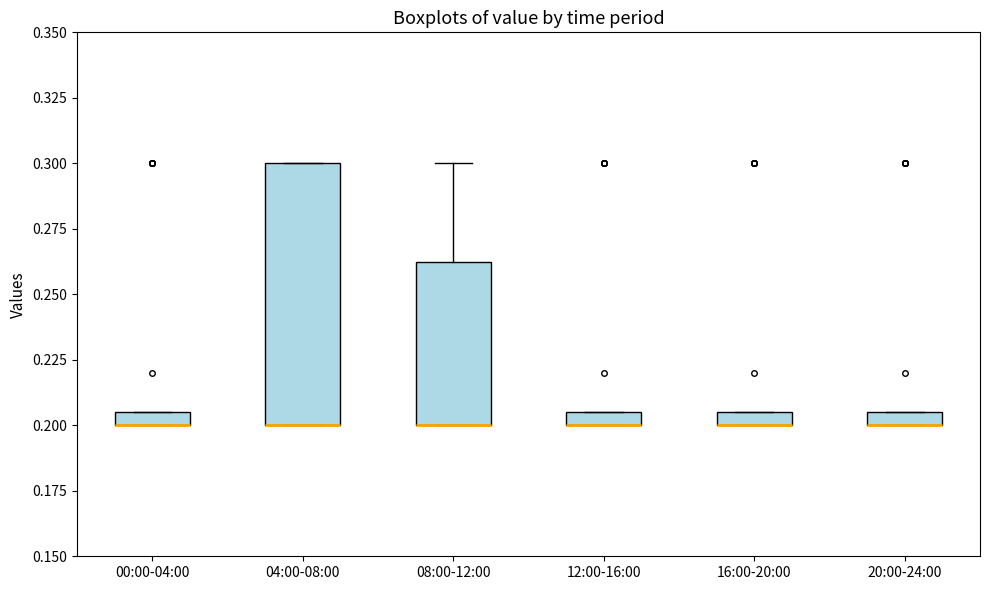

Where is the lower edge of the box for 12:00-16:00 on the y-axis? The values are not printed on the chart, so give them approximately, as read against the axis.

0.200